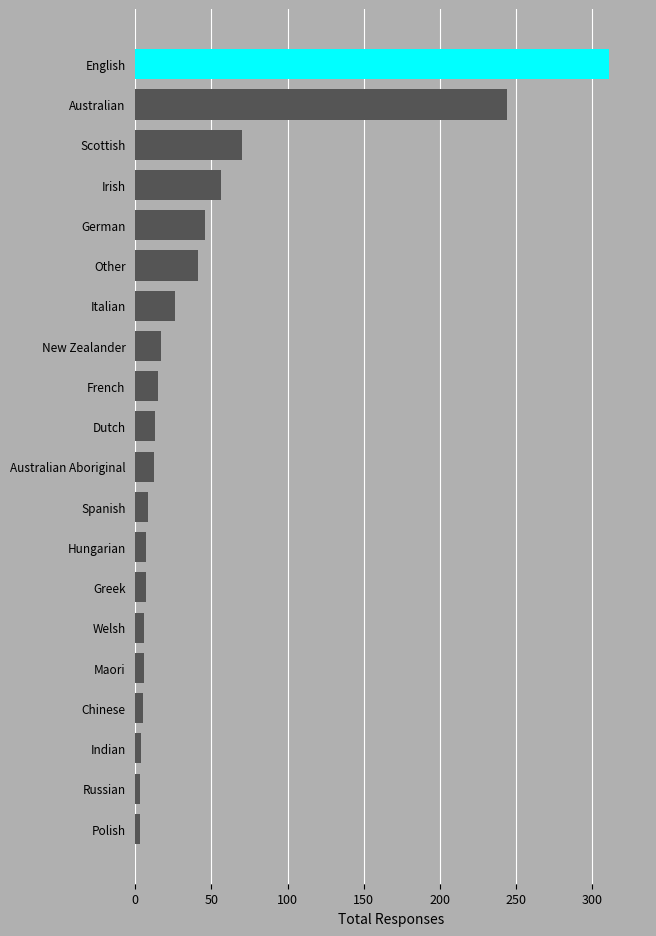

Between English and Chinese, which is larger?

English